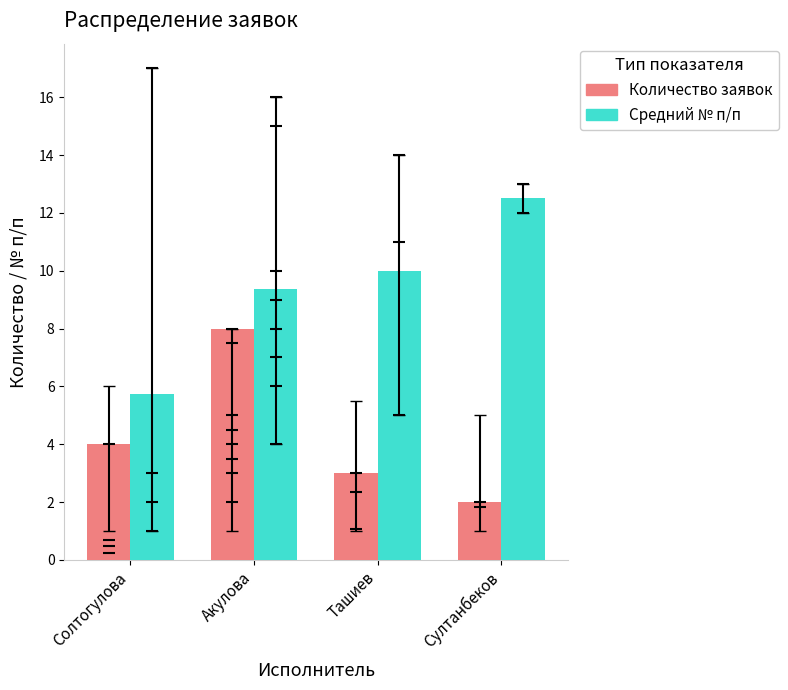

What is the label of the 4th bar from the left?

Султанбеков